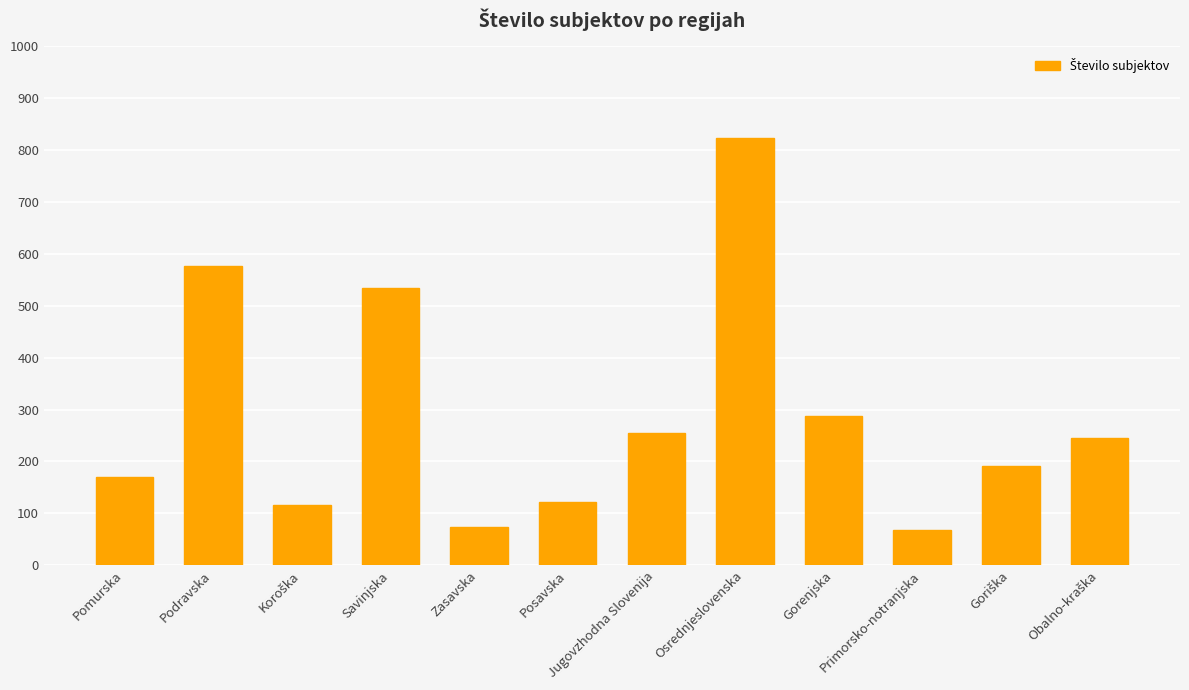

At which label is the value closest to 445?

Savinjska